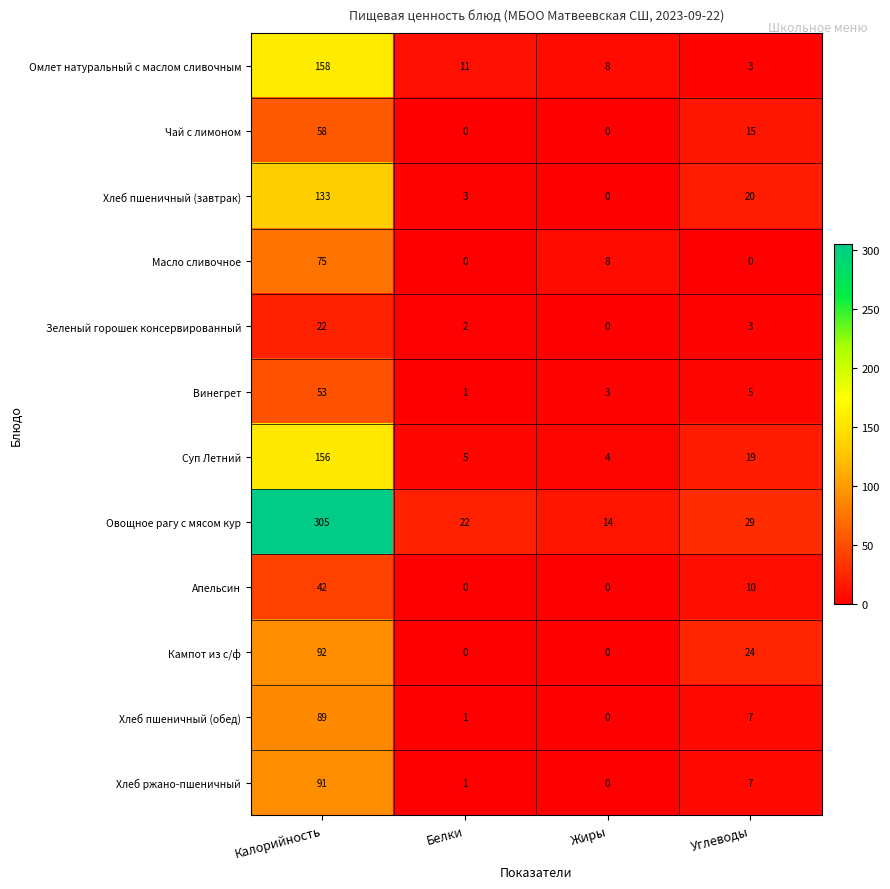

At how many categories does at least one series exceed 192?

1